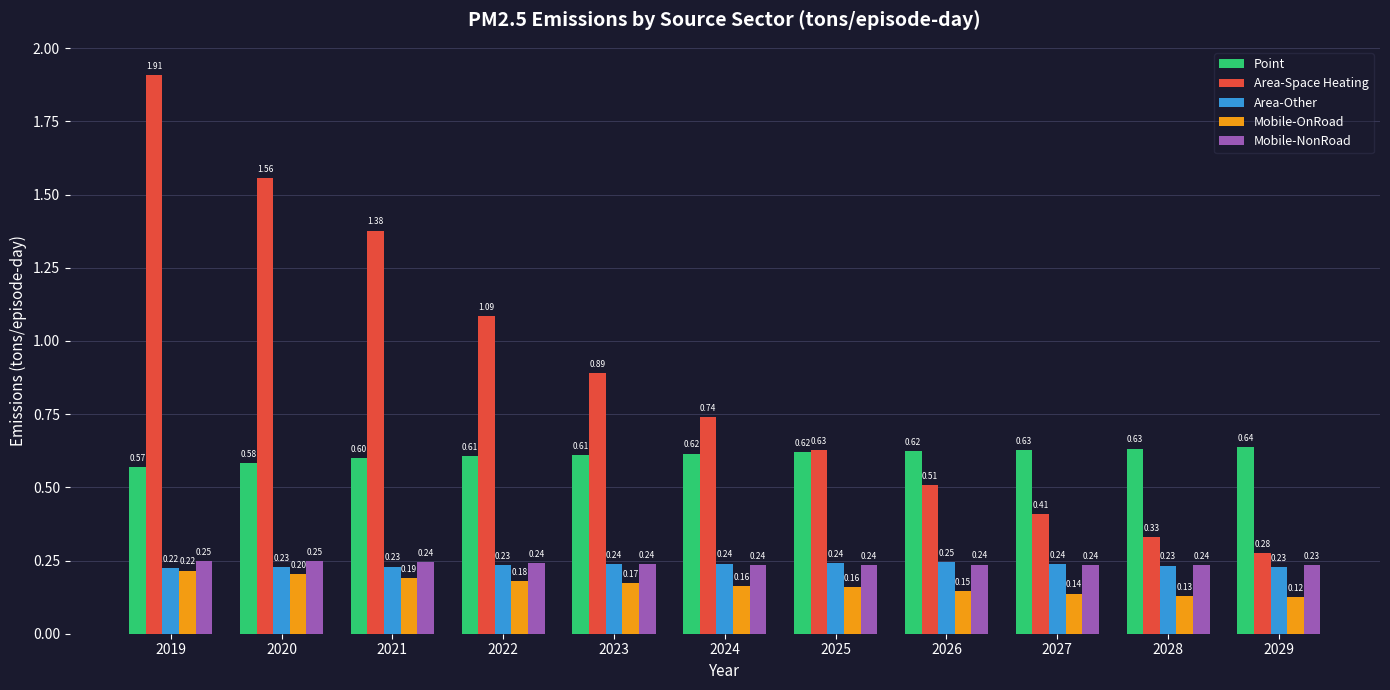

Is the value of Point at 2029 greater than the value of Area-Other at 2028?

Yes